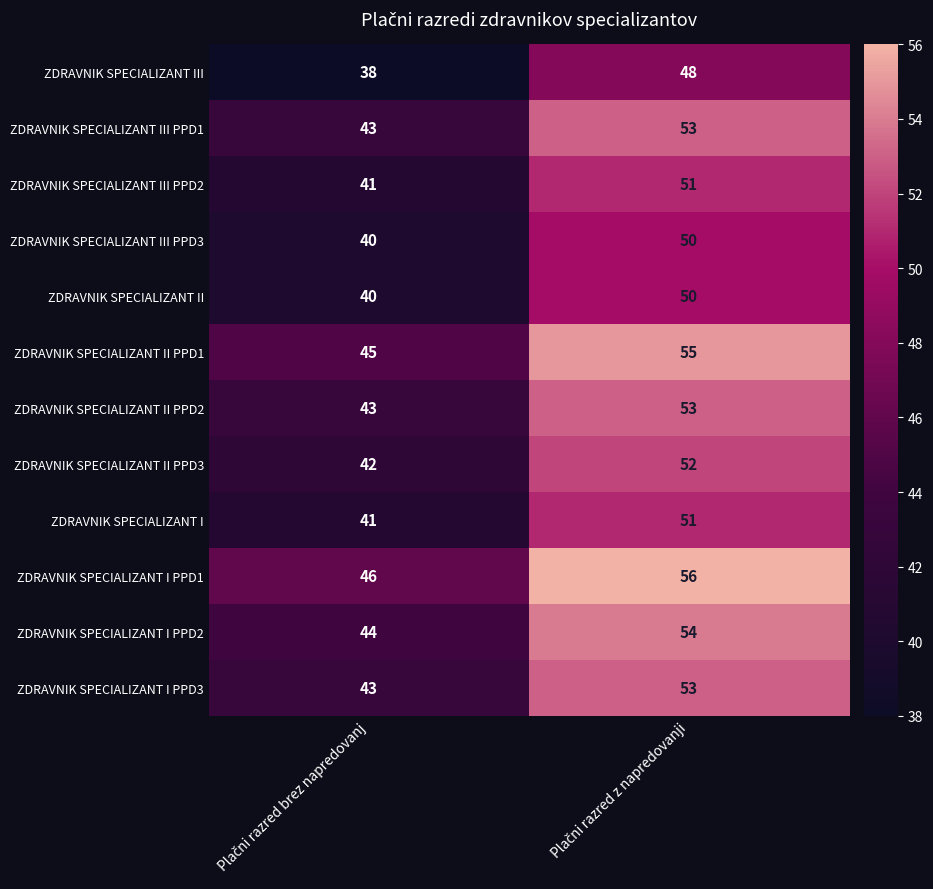

Reading left to right, list all the values displayed in this chart.

ZDRAVNIK SPECIALIZANT III: 38	48
ZDRAVNIK SPECIALIZANT III PPD1: 43	53
ZDRAVNIK SPECIALIZANT III PPD2: 41	51
ZDRAVNIK SPECIALIZANT III PPD3: 40	50
ZDRAVNIK SPECIALIZANT II: 40	50
ZDRAVNIK SPECIALIZANT II PPD1: 45	55
ZDRAVNIK SPECIALIZANT II PPD2: 43	53
ZDRAVNIK SPECIALIZANT II PPD3: 42	52
ZDRAVNIK SPECIALIZANT I: 41	51
ZDRAVNIK SPECIALIZANT I PPD1: 46	56
ZDRAVNIK SPECIALIZANT I PPD2: 44	54
ZDRAVNIK SPECIALIZANT I PPD3: 43	53